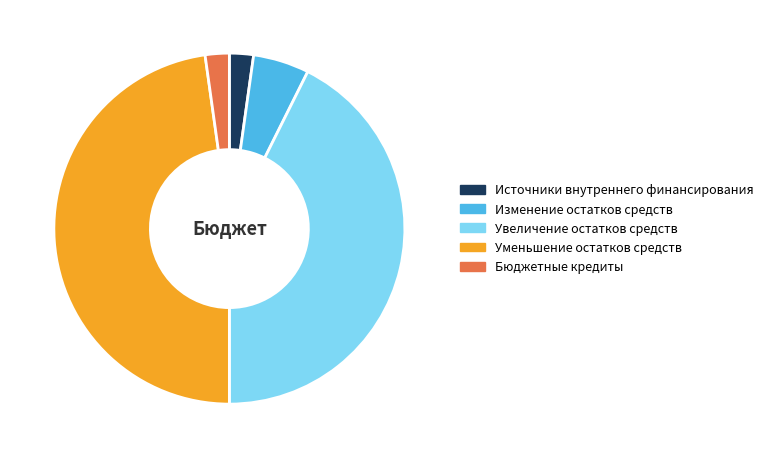

Which category has the biggest portion of the pie?

Уменьшение остатков средств